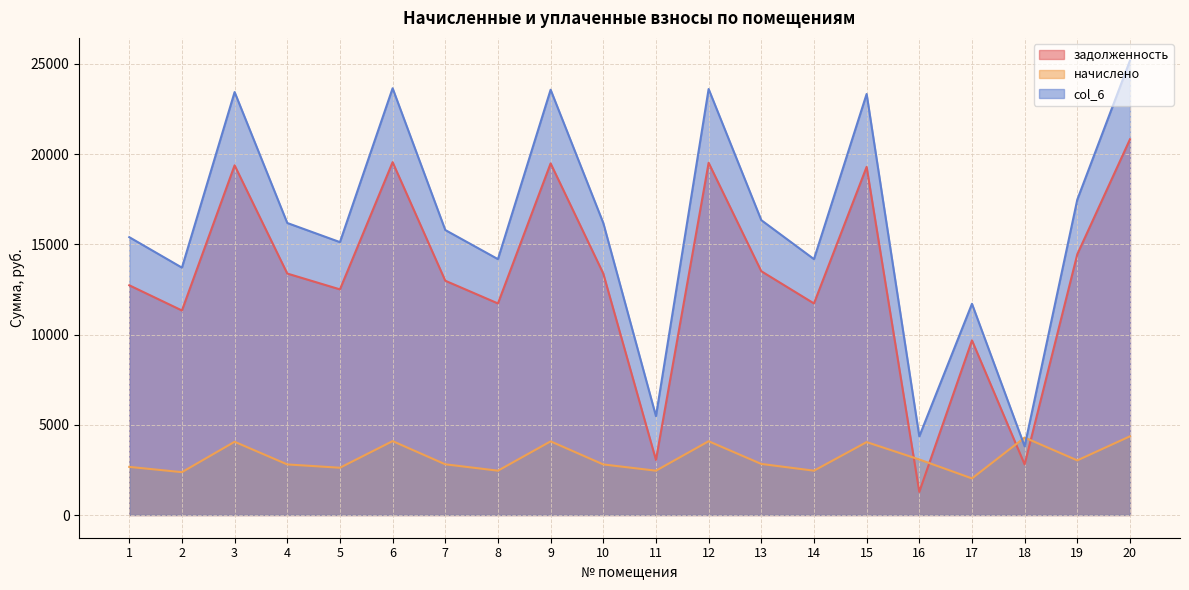

What is the value of the col_6 point at the 19th from the left?

17483.3